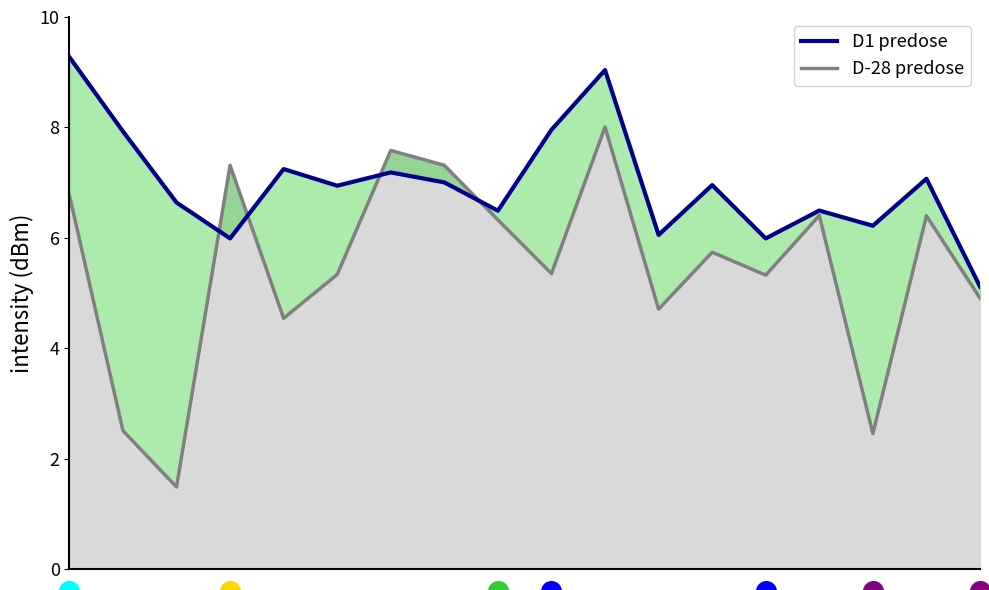

What is the change in value from 0 to 7?

-2.3